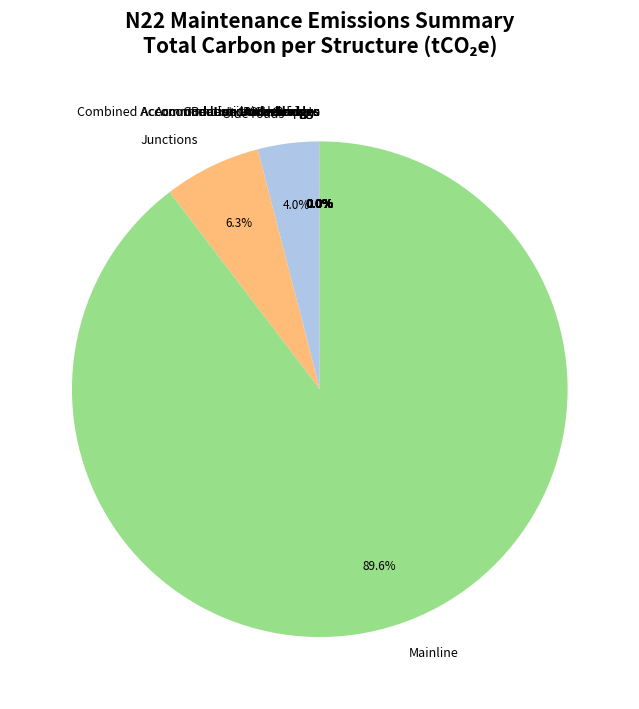

Approximately how many times larger is the value at Side roads compared to Junctions?

0.6